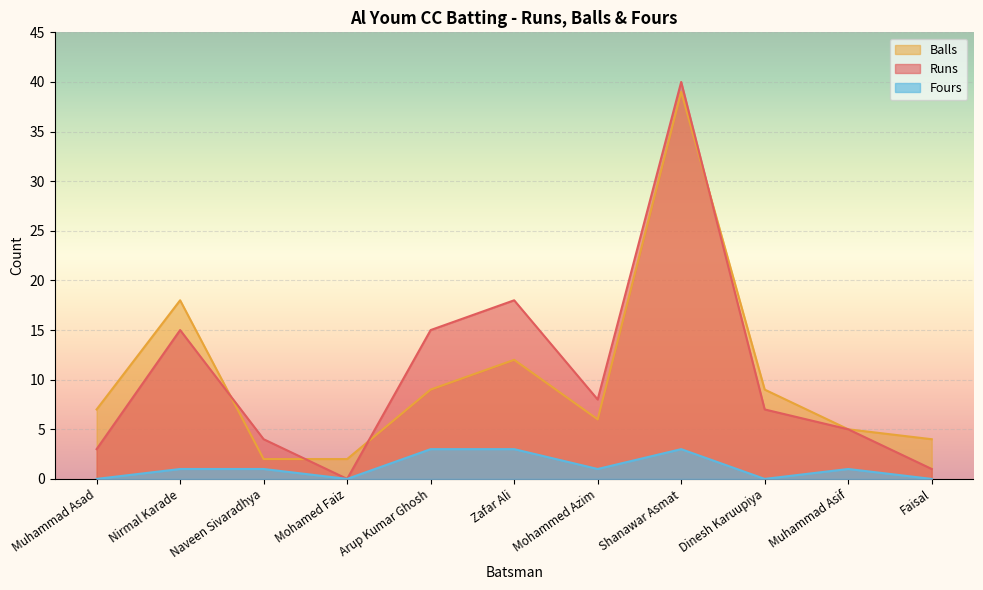

What is the sum of all Balls values?

113